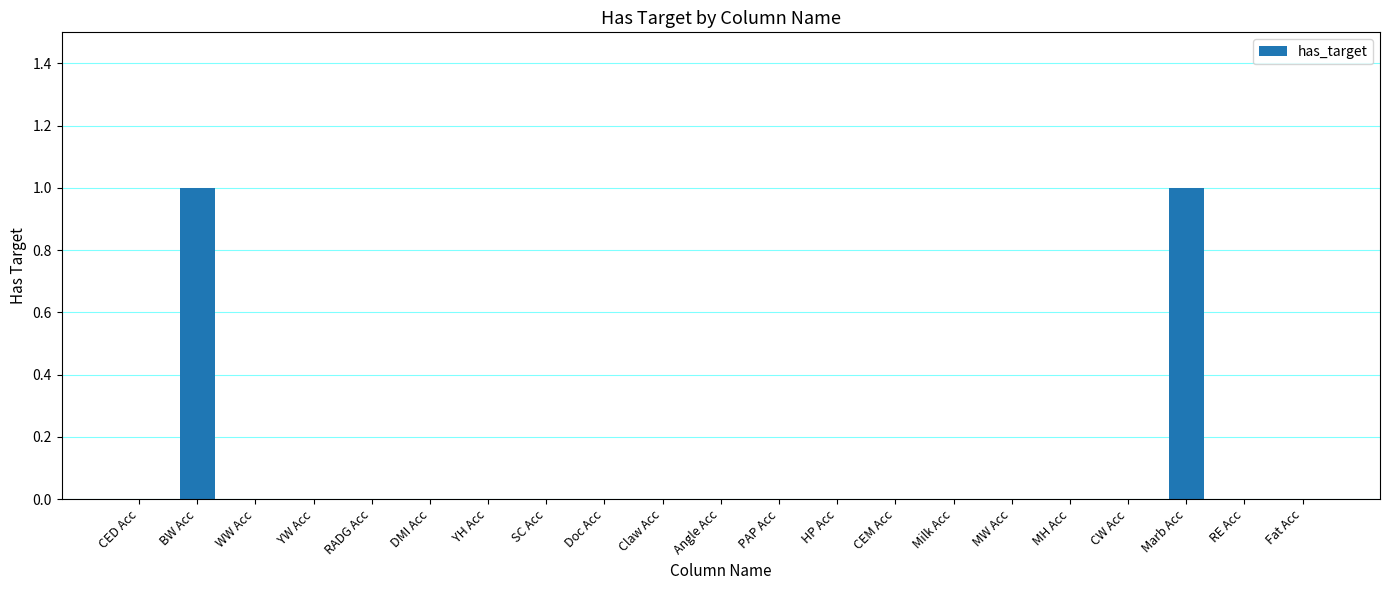

Which has a higher value, BW Acc or RADG Acc?

BW Acc